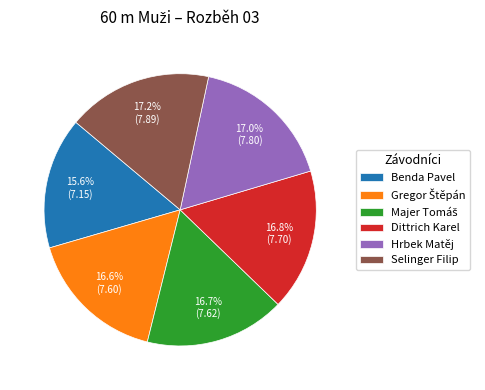

How many slices are in this pie chart?

6